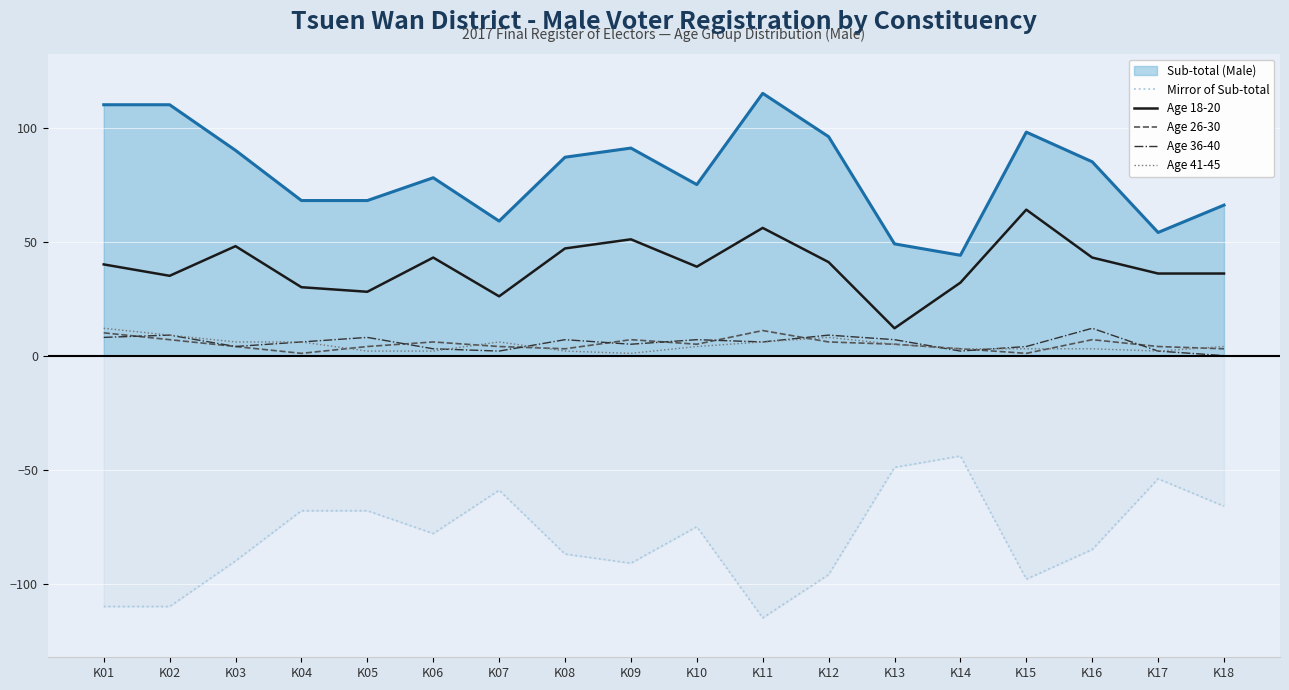

The value of Mirror of Sub-total at K18 is -66. True or false?

True